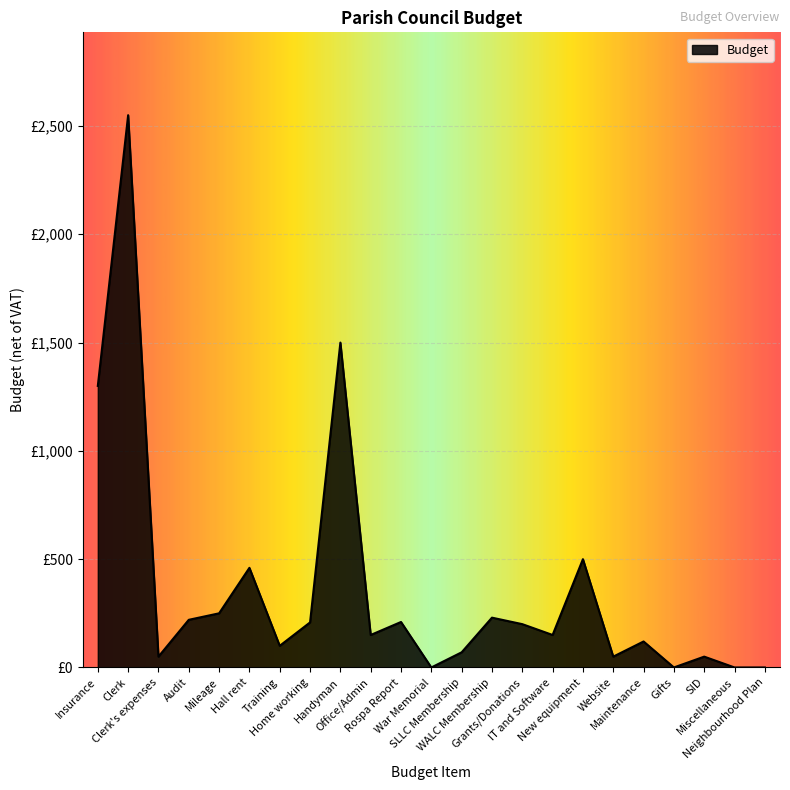

Which has a higher value, Clerk or Hall rent?

Clerk